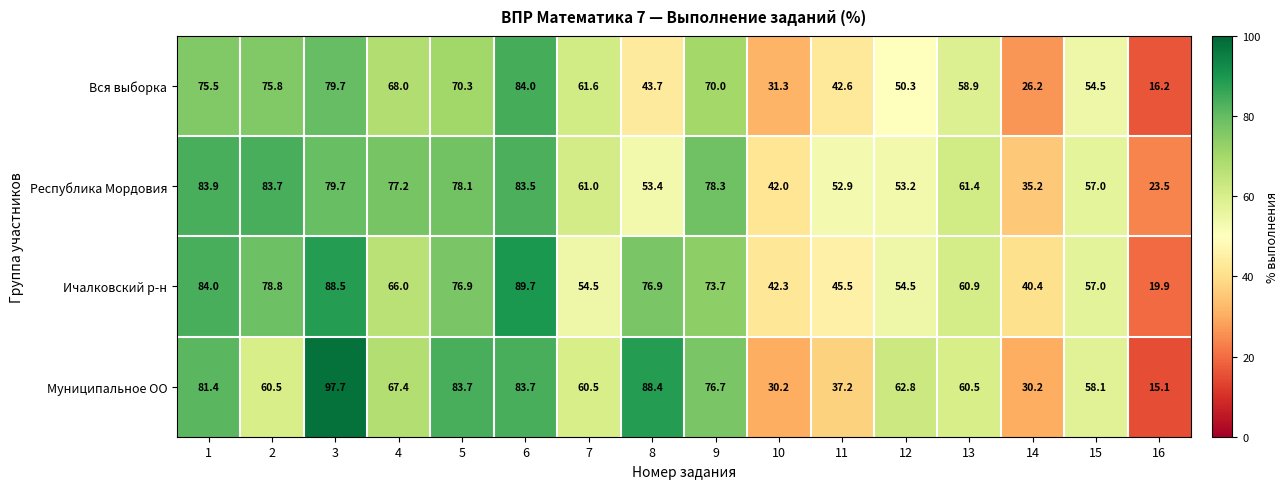

Between 4 and 13, which series saw the biggest shift?

Республика Мордовия